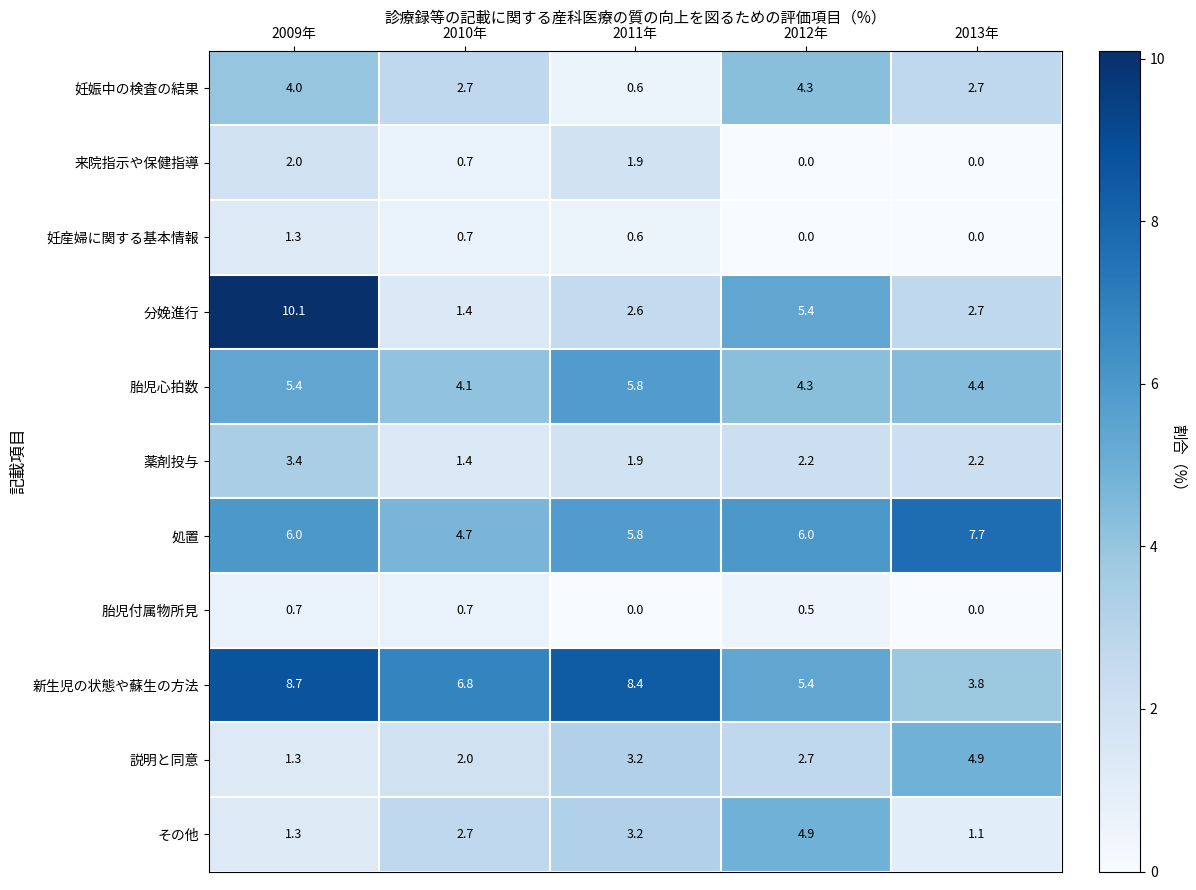

What is the difference between the second highest and minimum values in the 来院指示や保健指導 series?

1.9